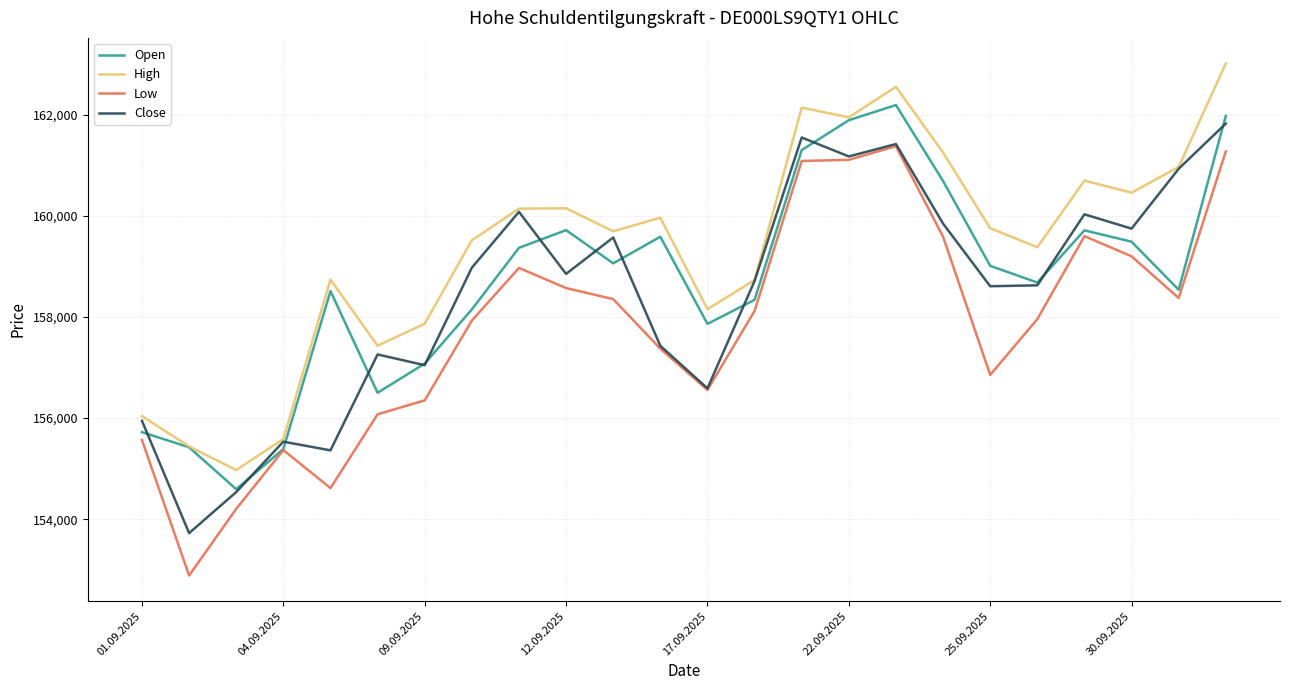

What is the greatest value displayed?

163016